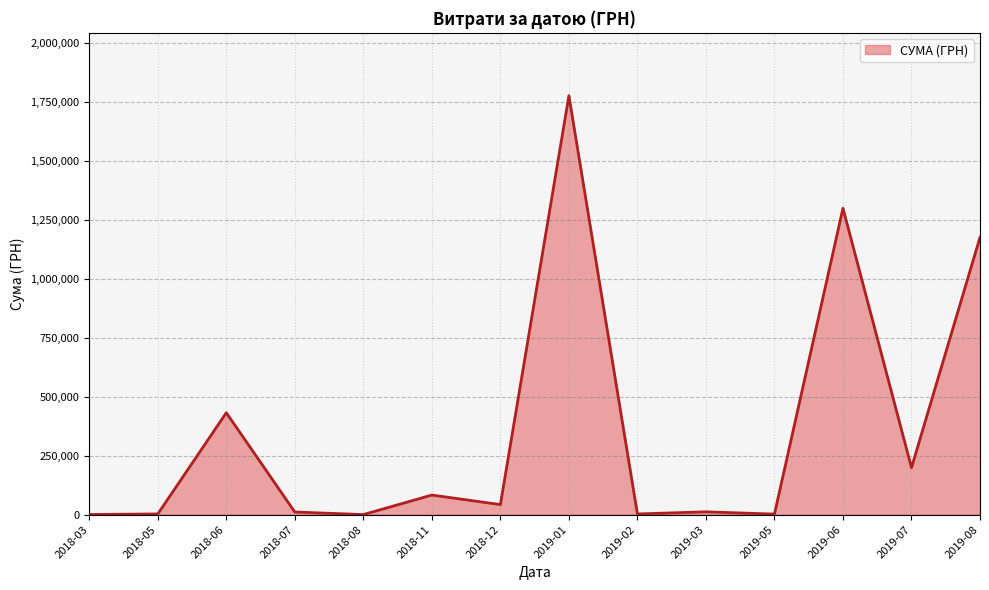

Is it true that the value at 2019-07 is 266554.6?

False